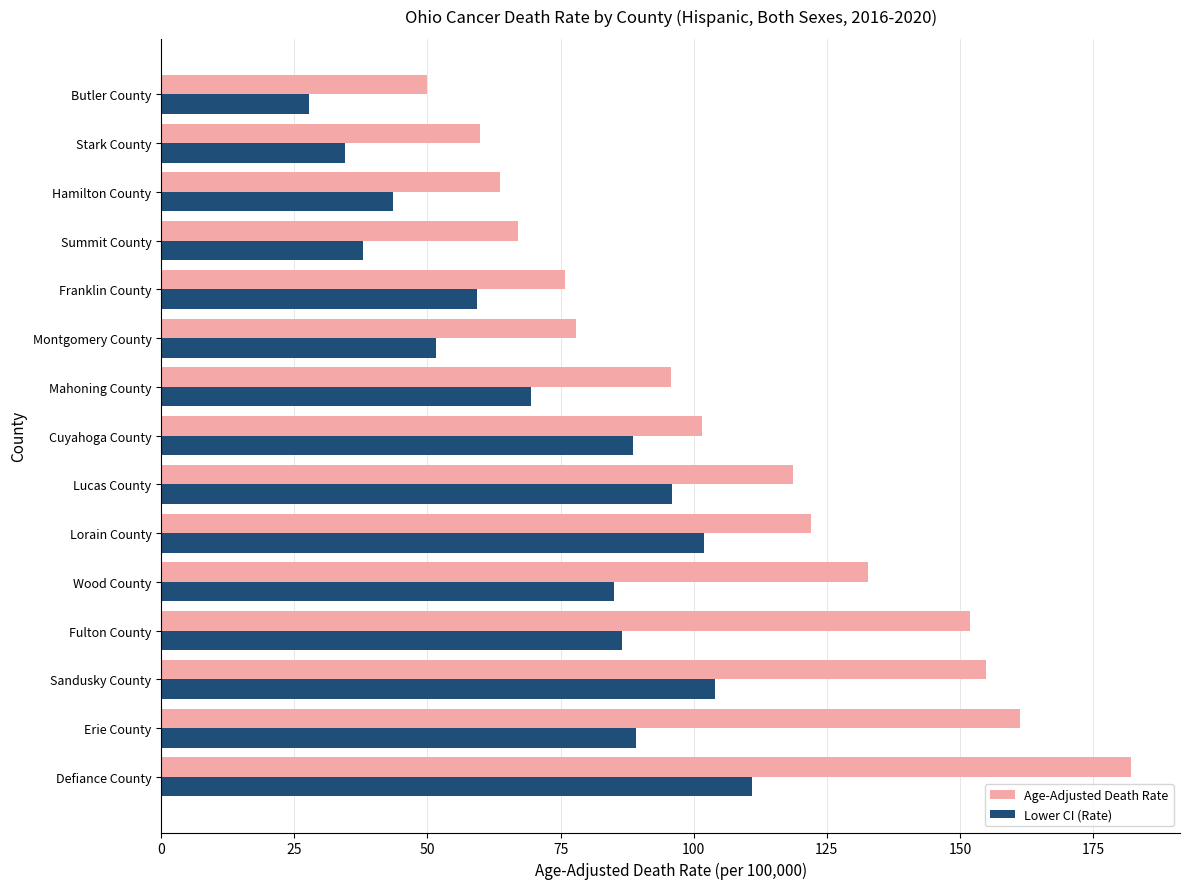

What is the average value of the Age-Adjusted Death Rate series?

107.7